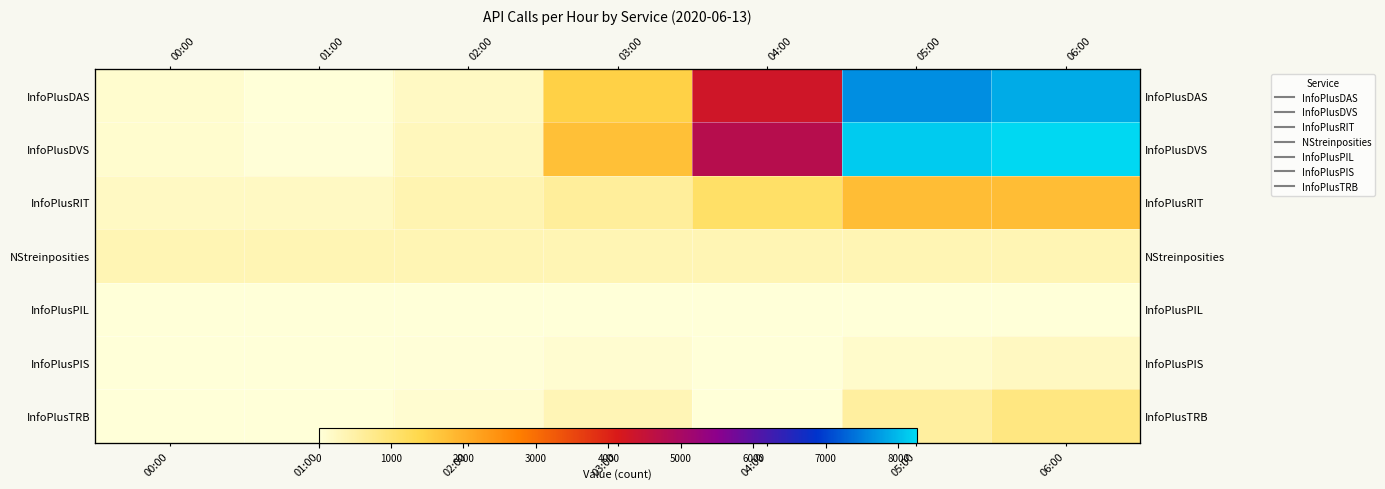

What is the difference between the maximum and minimum values in the InfoPlusTRB series?

866